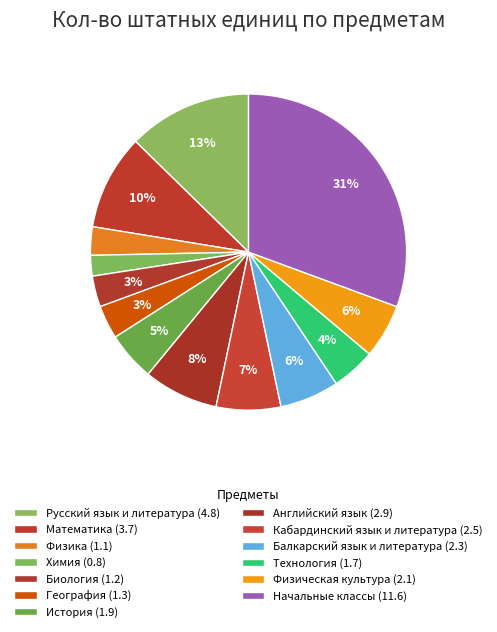

How many slices are in this pie chart?

13